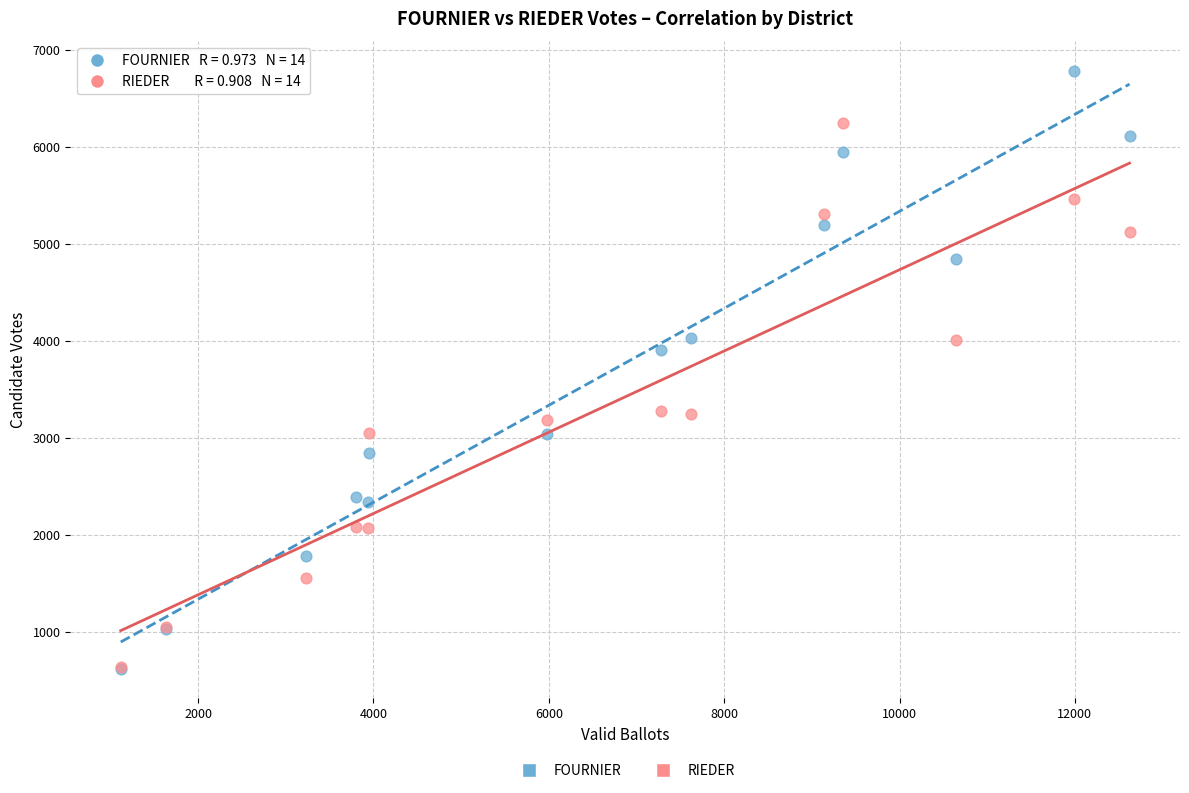

What are all the series names shown in the legend?

FOURNIER, RIEDER